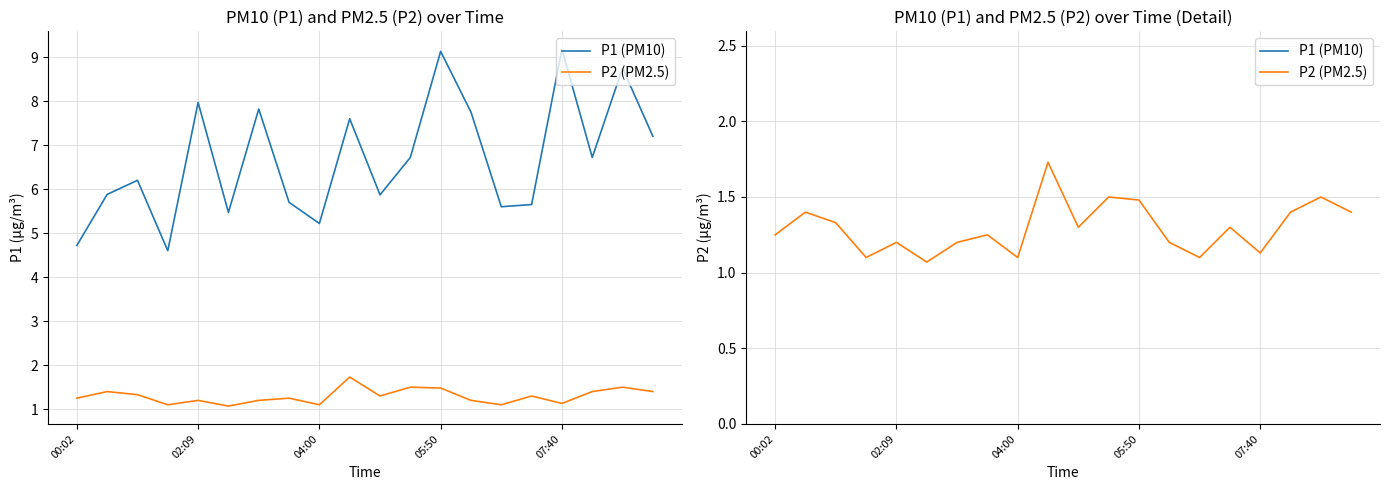

True or false: P1 (PM10) and P2 (PM2.5) cross at least once.

False